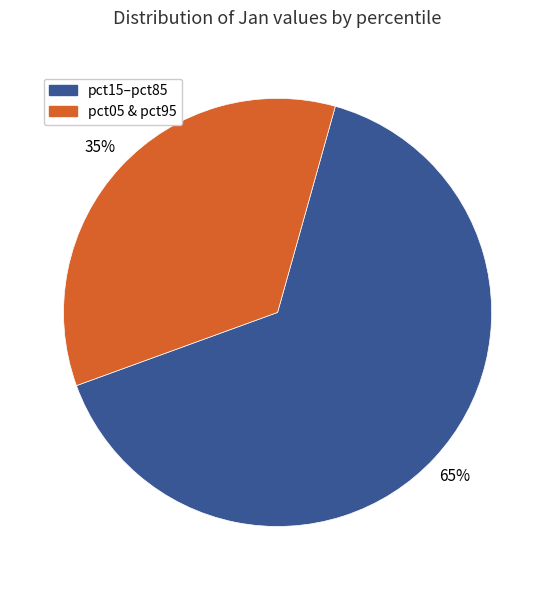

Count the number of slices in the pie.

2